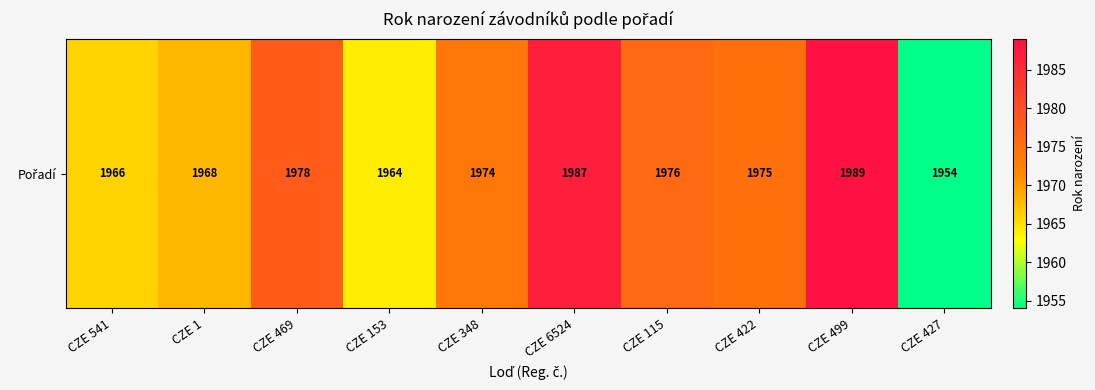

What is the change in value from CZE 541 to CZE 469?

+12